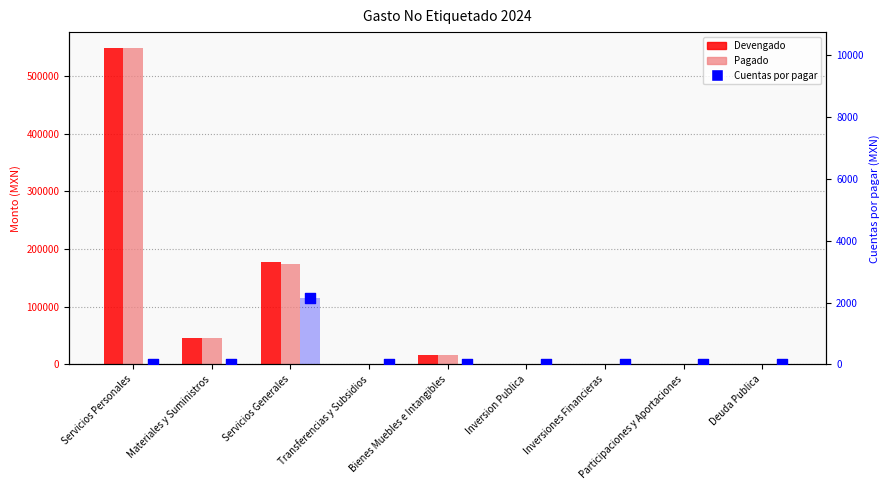

Is the value of Devengado at Servicios Generales greater than the value of Pagado at Servicios Generales?

Yes